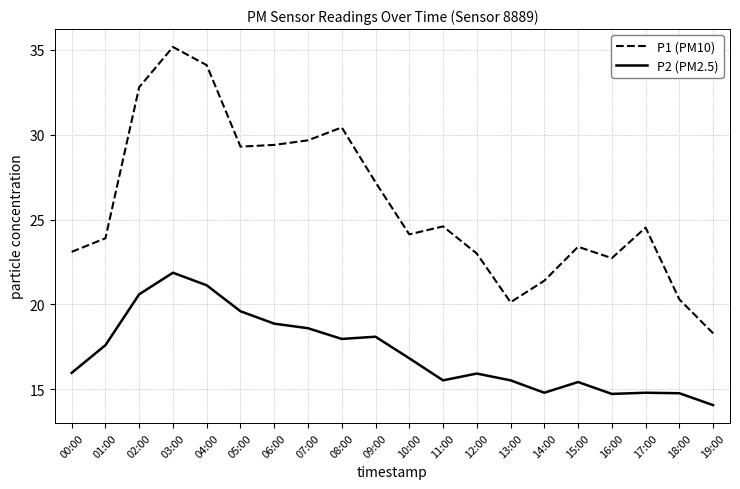

What is the difference between the P1 (PM10) values at 08:00 and 10:00?

6.3